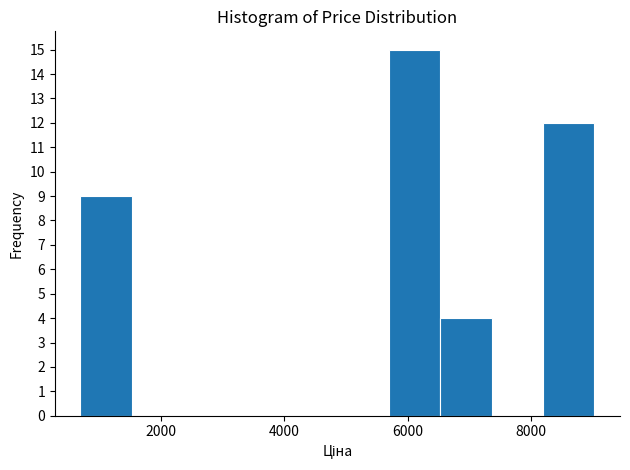

How tall is the bar that spans 8200 to 9000 on the x-axis? Neither the bar edges nor the heights are printed on the chart, so give them approximately, as read against the axes.

12